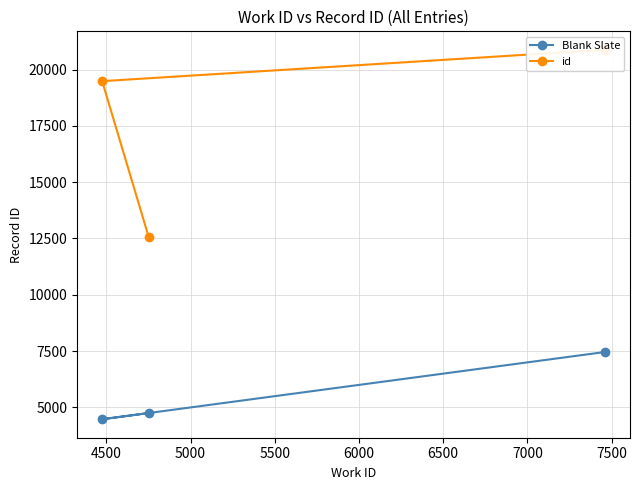

What is the value of the Blank Slate point at the 3rd from the left?

7460